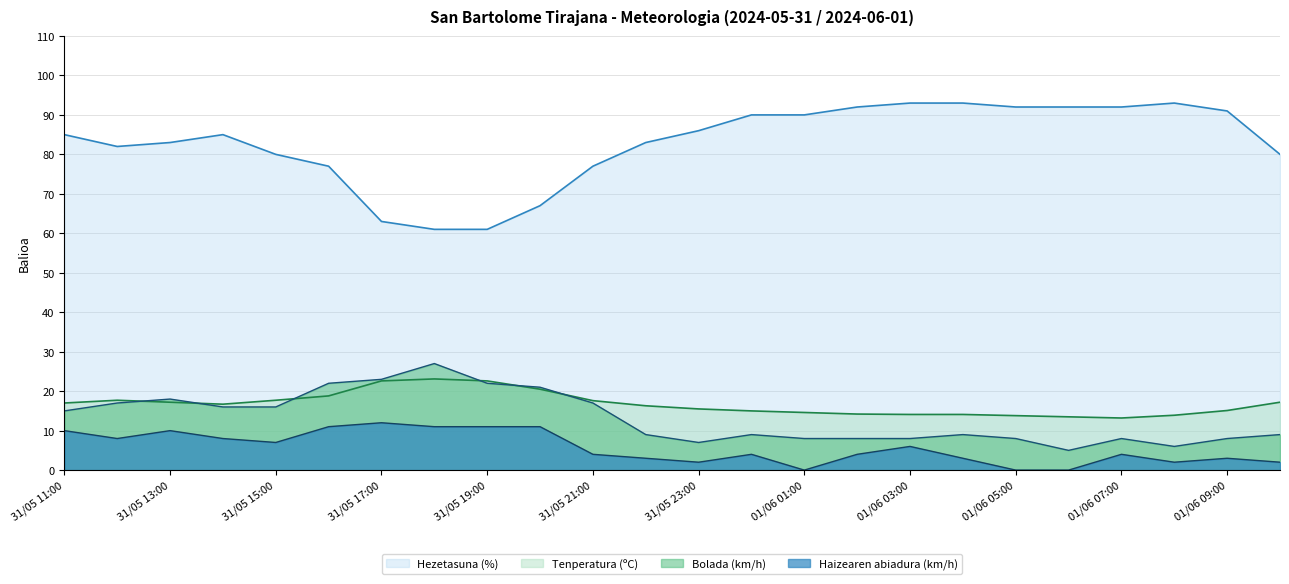

Which series has the largest total across all categories?

Hezetasuna (%)